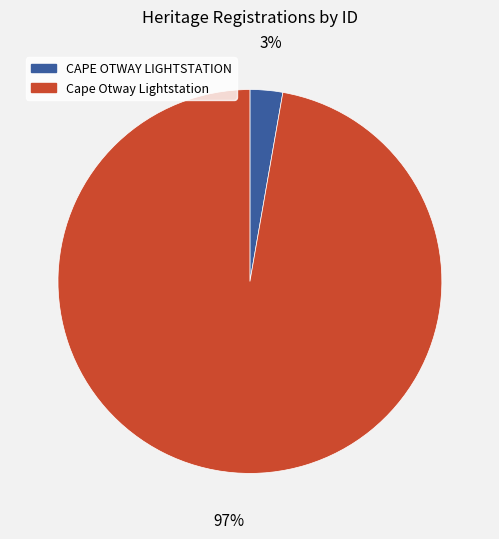

To the nearest percent, what is the average slice percentage?

50%